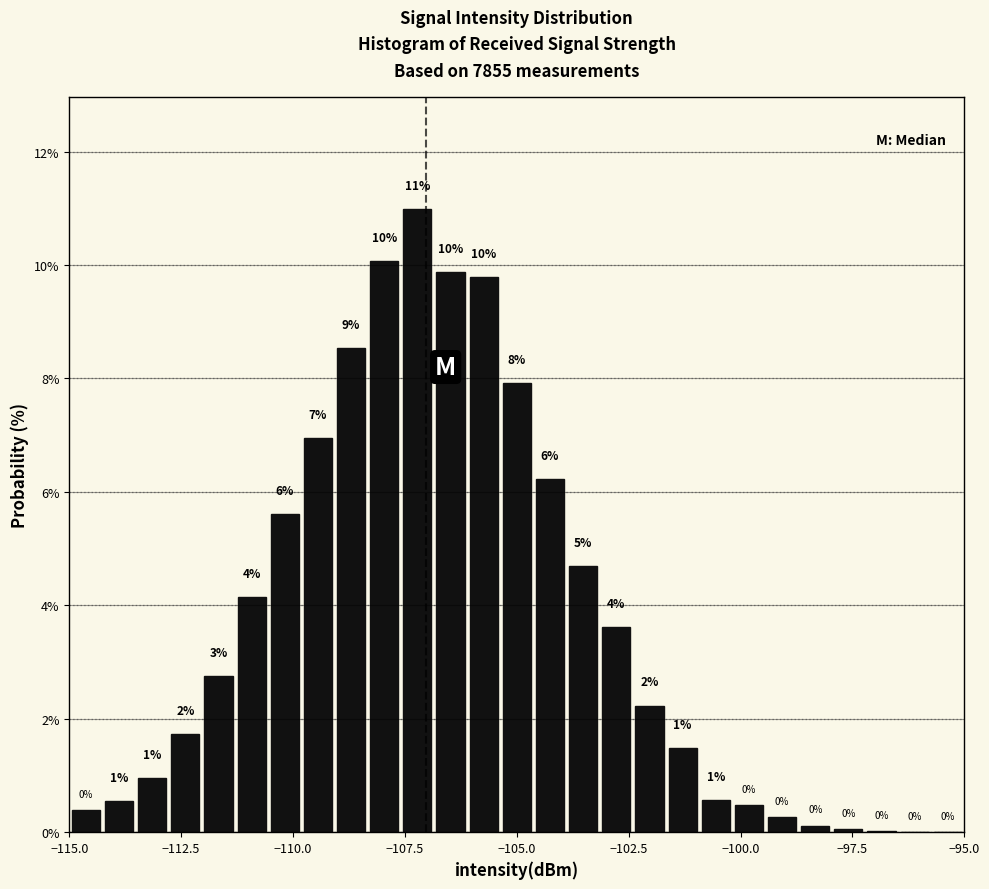

Read against the x-axis, roughly where is the centre of the tallest bar?

-107.0